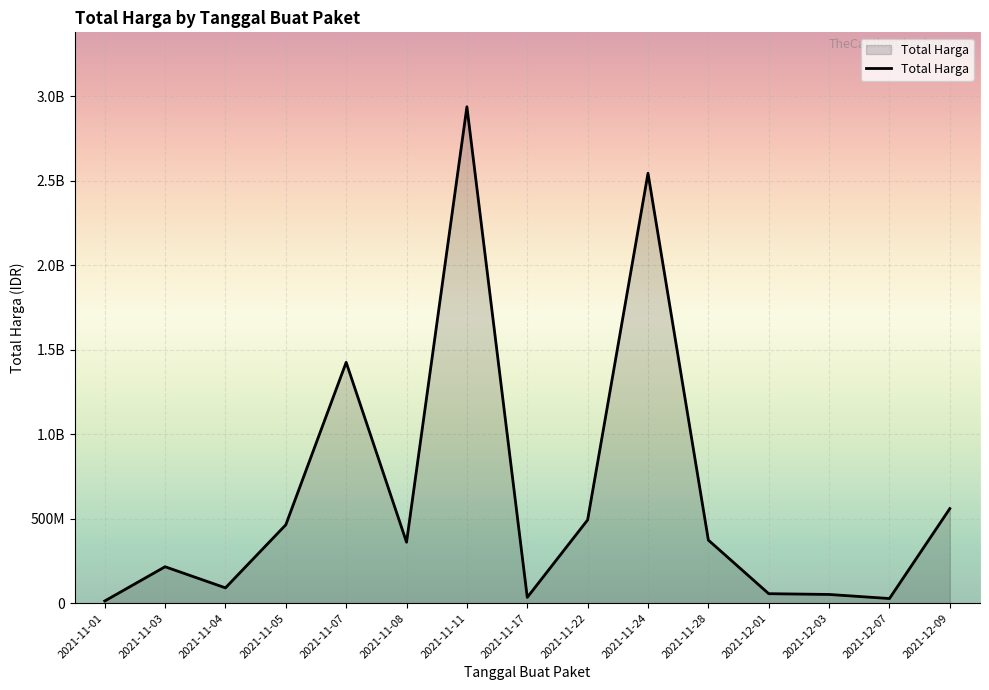

What value does the data have at 2021-11-17, to the nearest 10?

34292000